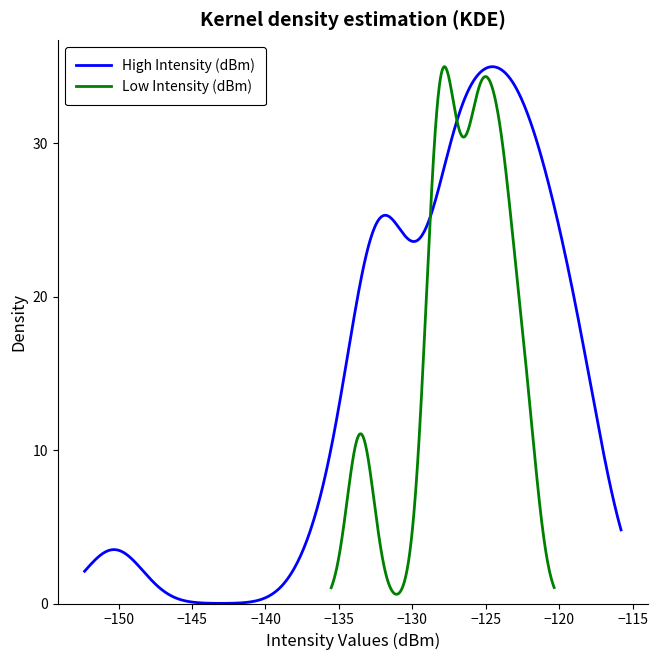

True or false: Low Intensity (dBm) has more than 1 interior local peaks.

True